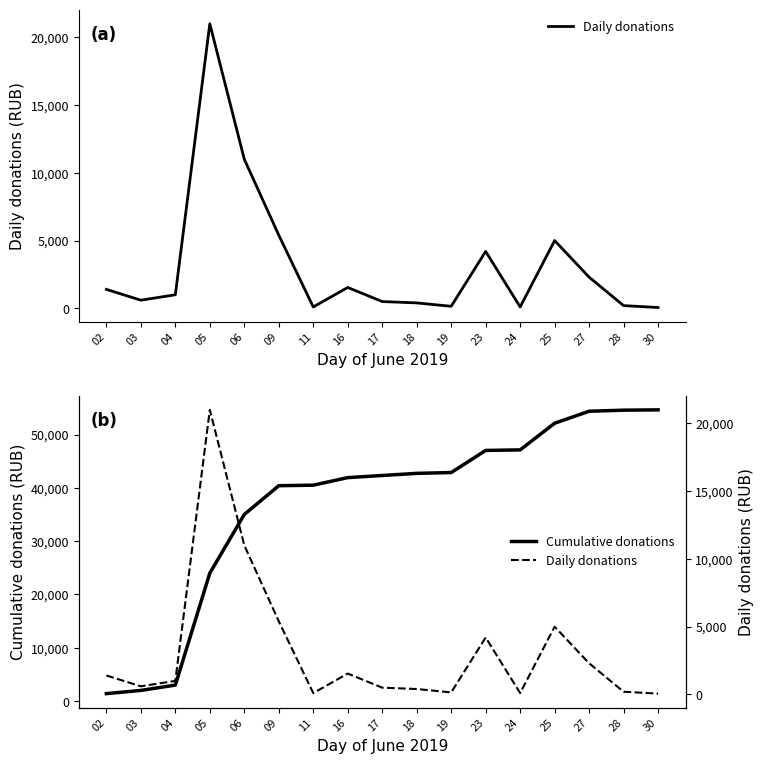

What is the lowest value of the Daily donations series?

60